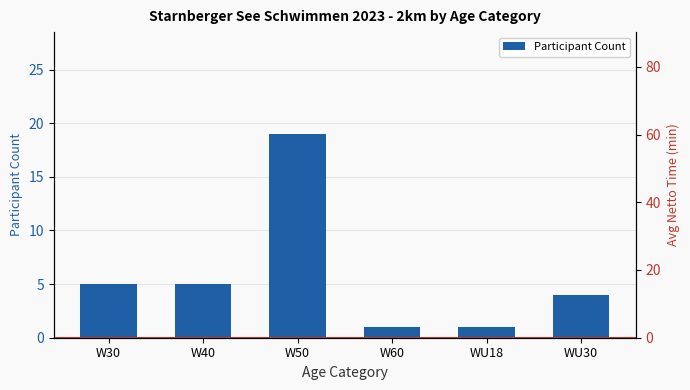

At which label does Participant Count reach its peak?

W50